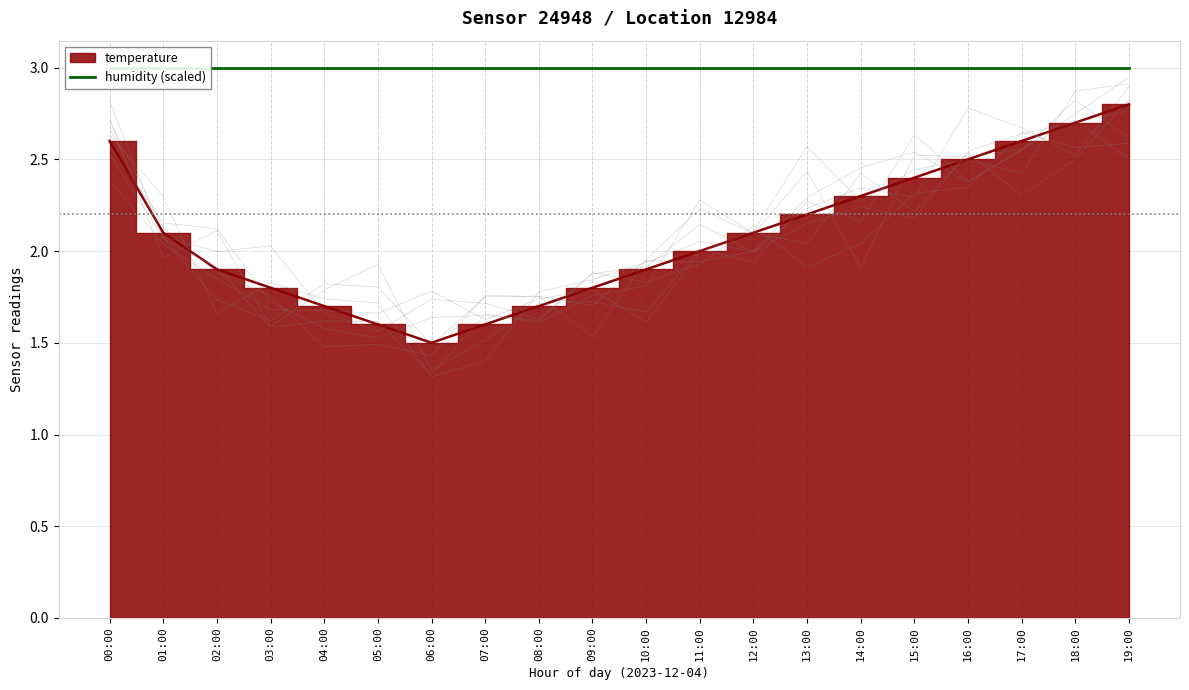

Reading left to right, extract all data points from this chart.

00:00=2.6	01:00=2.1	02:00=1.9	03:00=1.8	04:00=1.7	05:00=1.6	06:00=1.5	07:00=1.6	08:00=1.7	09:00=1.8	10:00=1.9	11:00=2.0	12:00=2.1	13:00=2.2	14:00=2.3	15:00=2.4	16:00=2.5	17:00=2.6	18:00=2.7	19:00=2.8